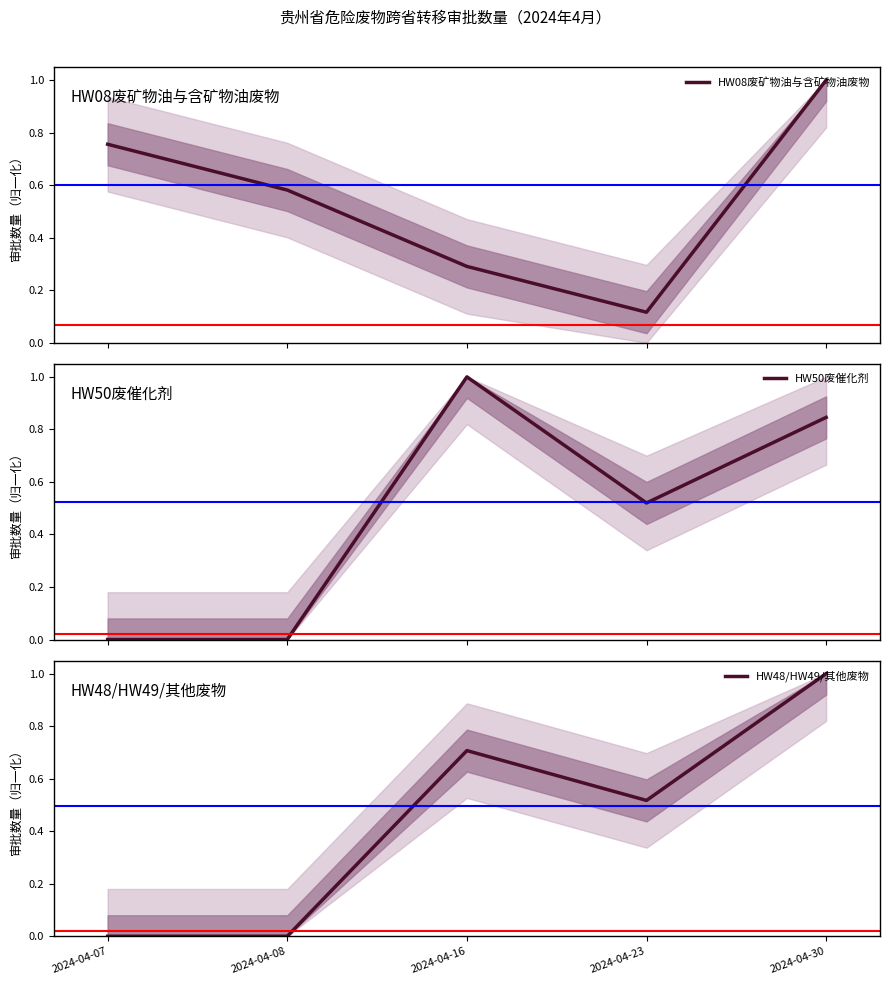

What is the difference between the maximum and second lowest values in the HW50废催化剂 series?

1.0